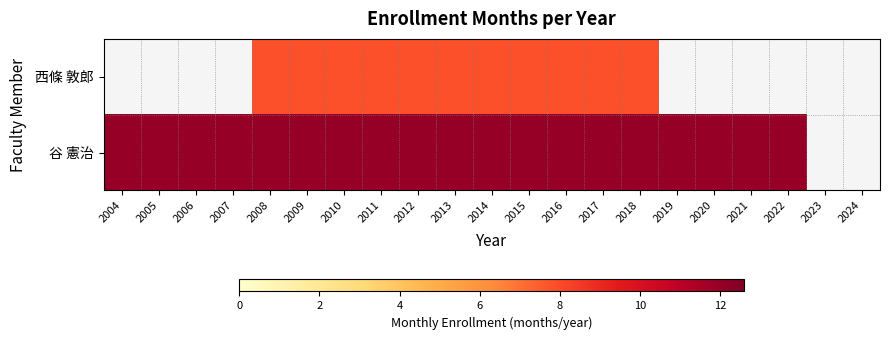

At which category is the sum across all series the highest?

2008